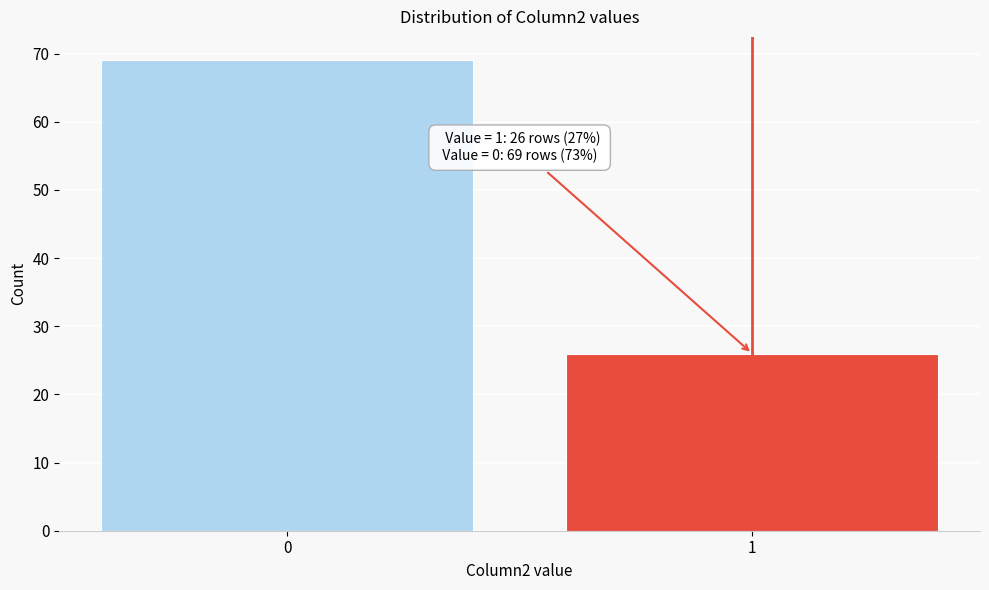

Reading left to right, what are all the values shown in this chart?

69	26